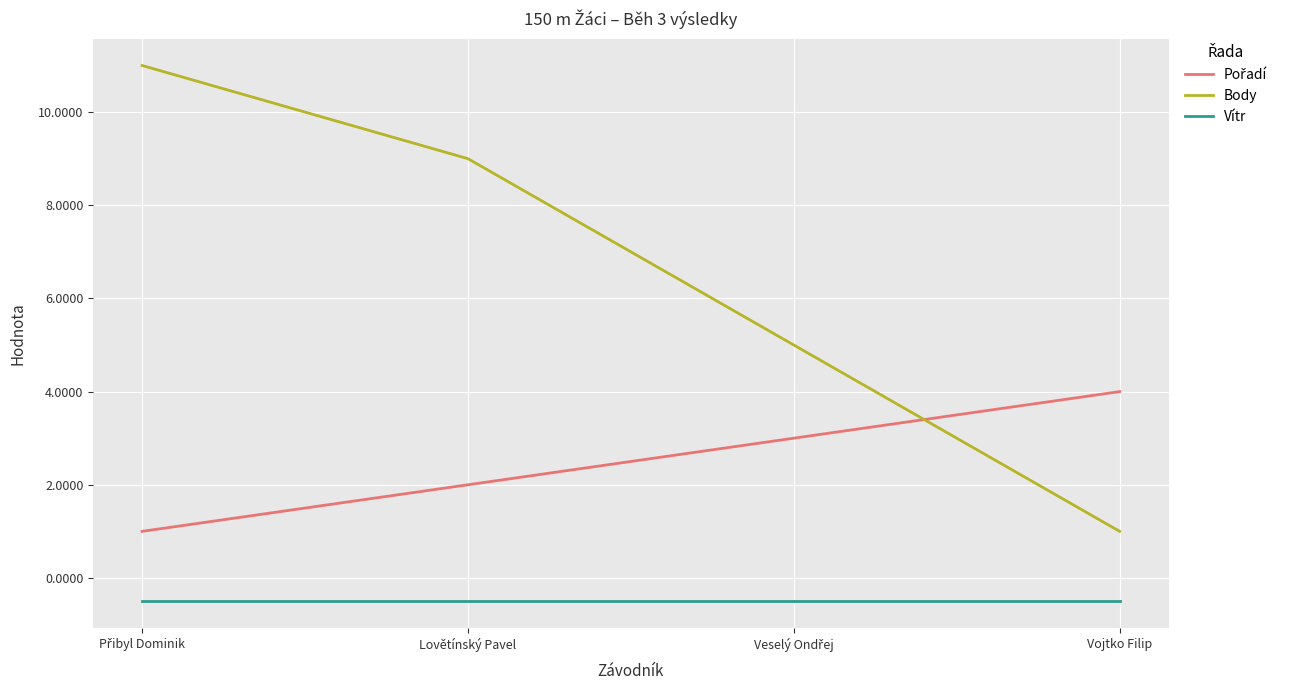

Is it true that Body equals 1.0 at Vojtko Filip?

True